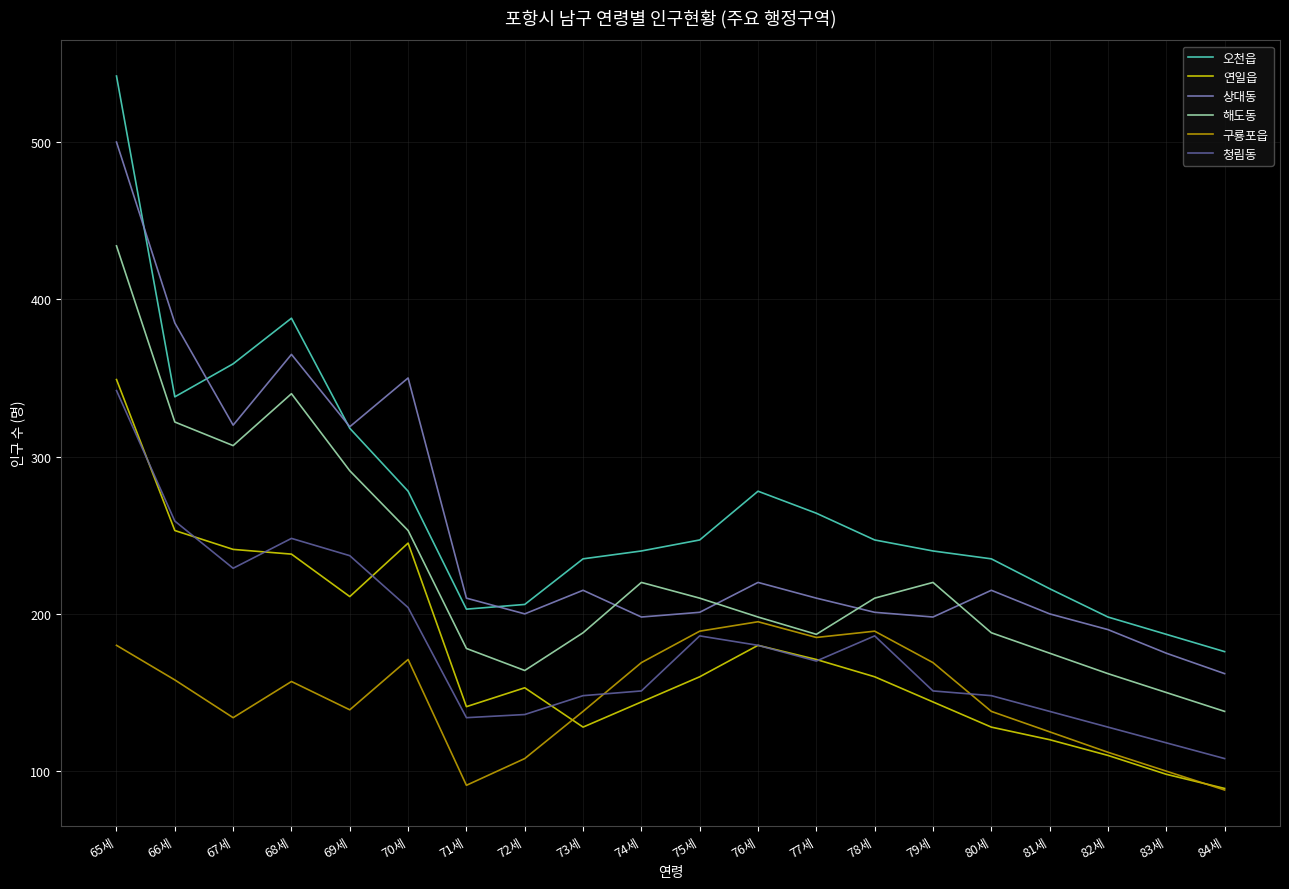

What is the lowest value of the 상대동 series?

162